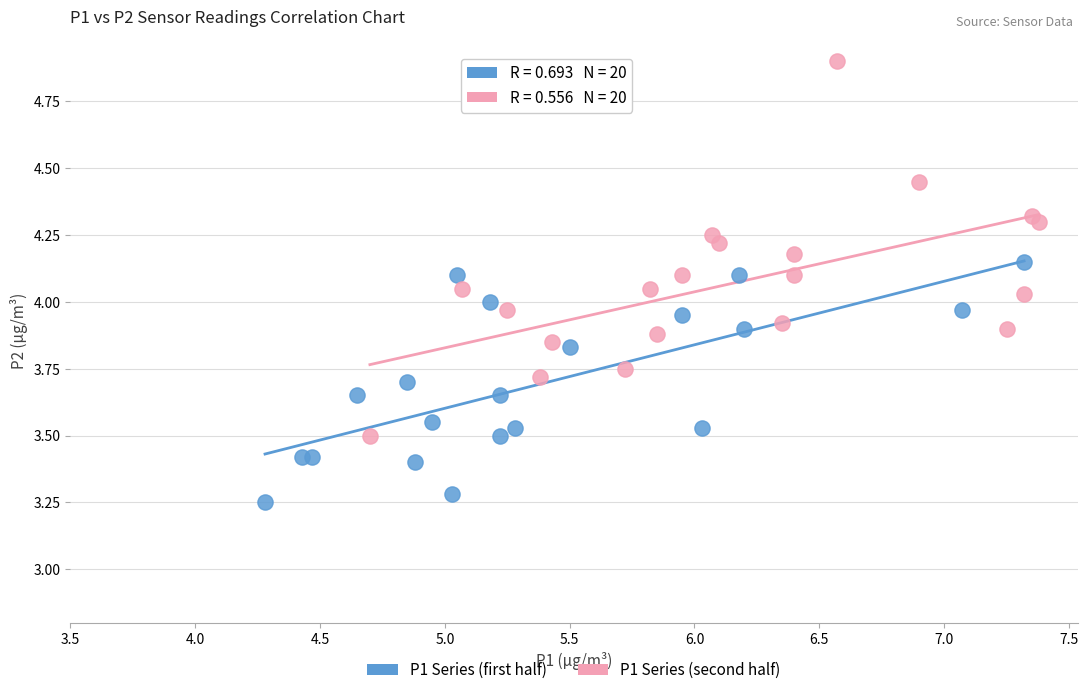

Which series reaches the minimum Y coordinate?

P1 Series (first half)